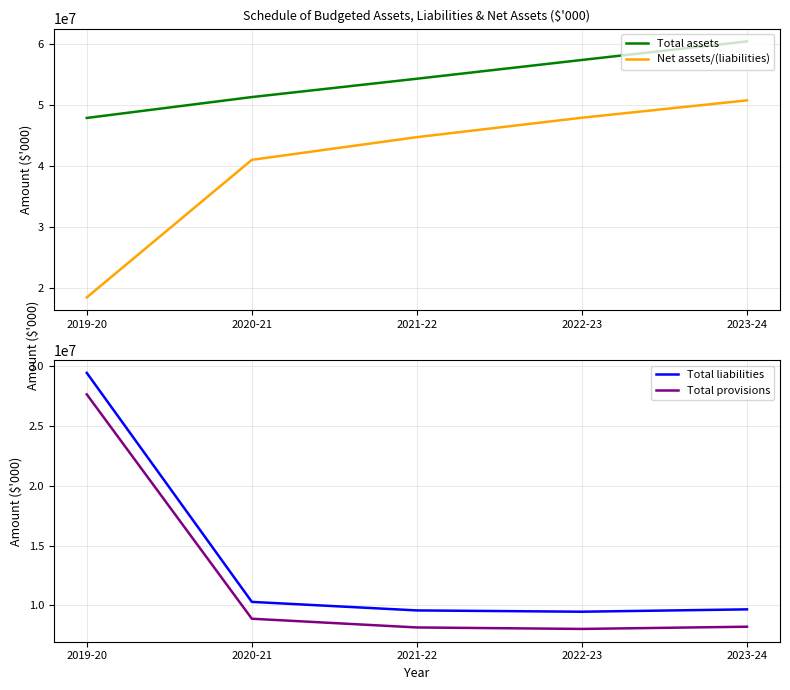

What is the label of the 4th point from the right?

2020-21